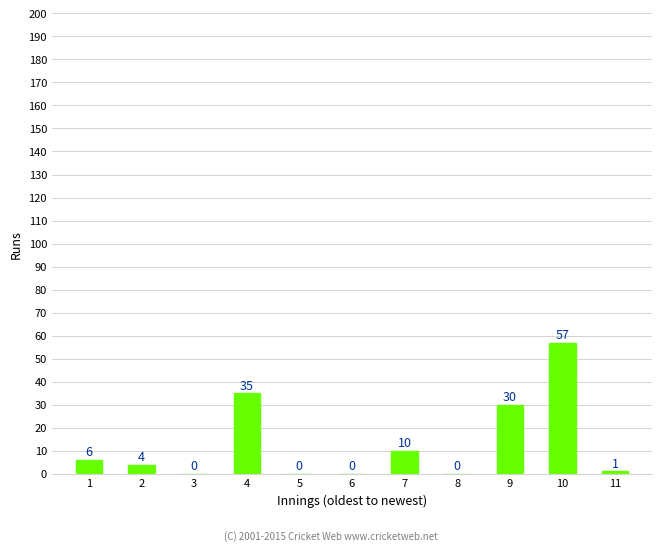

Where does the data first go above 4?

1